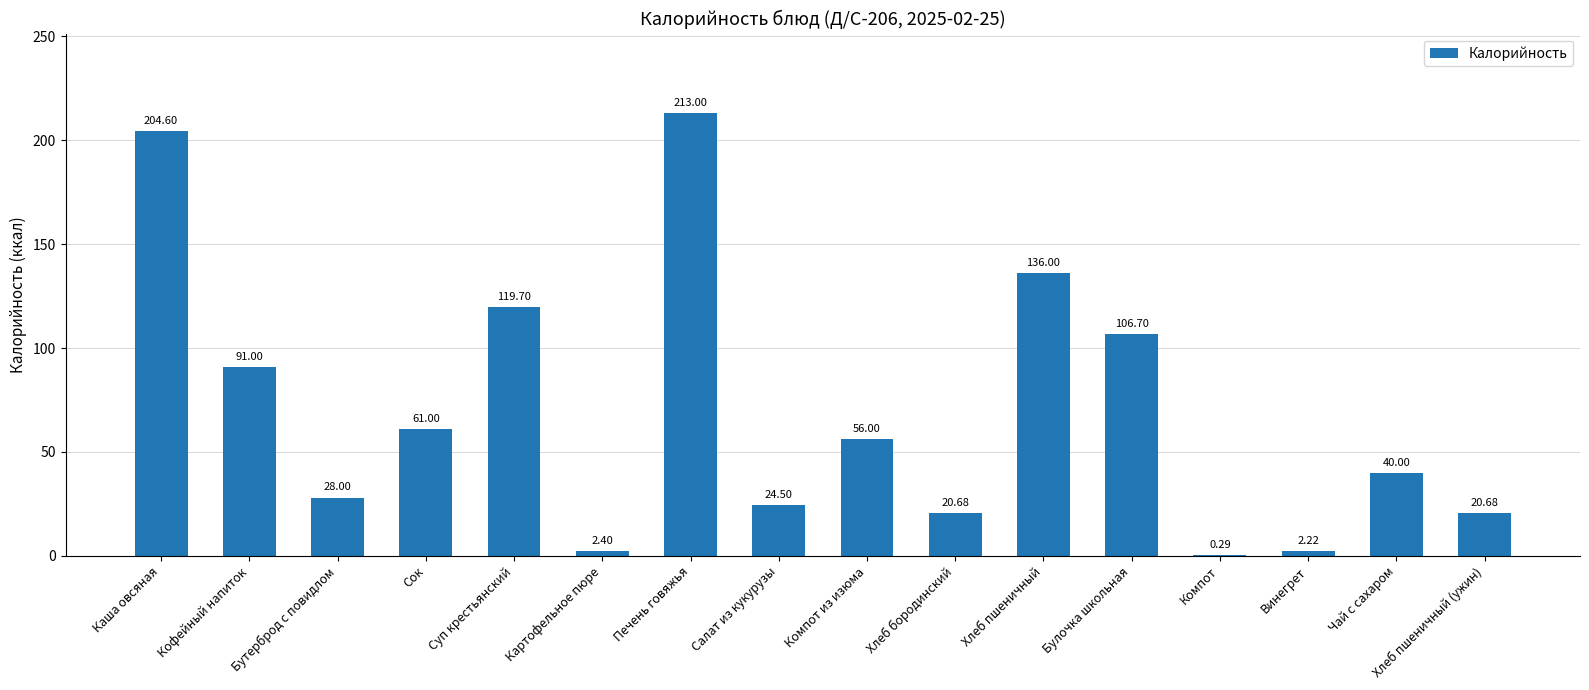

What is the sum of the values at Хлеб пшеничный (ужин) and Компот из изюма?

76.7